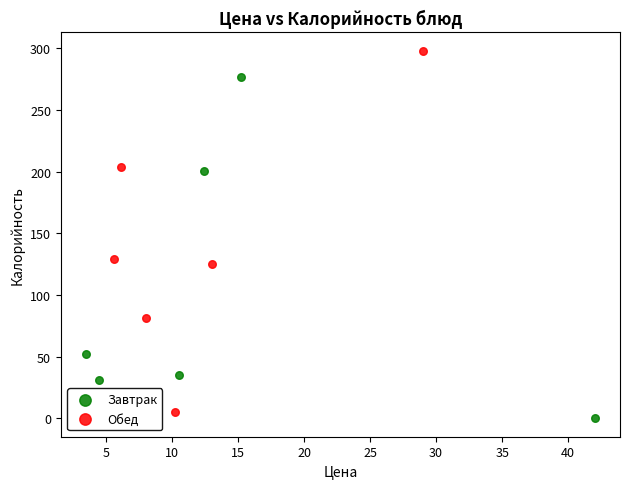

Which series reaches the minimum Y coordinate?

Завтрак